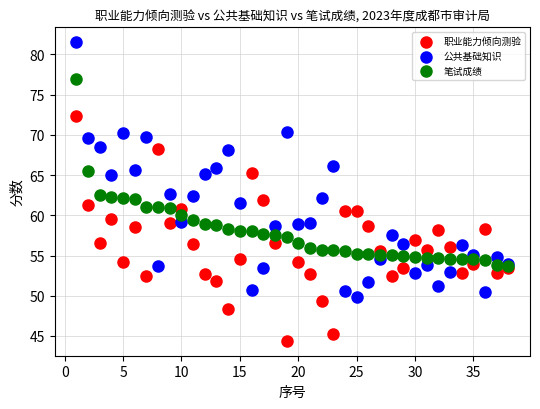

What are all the series names shown in the legend?

职业能力倾向测验, 公共基础知识, 笔试成绩